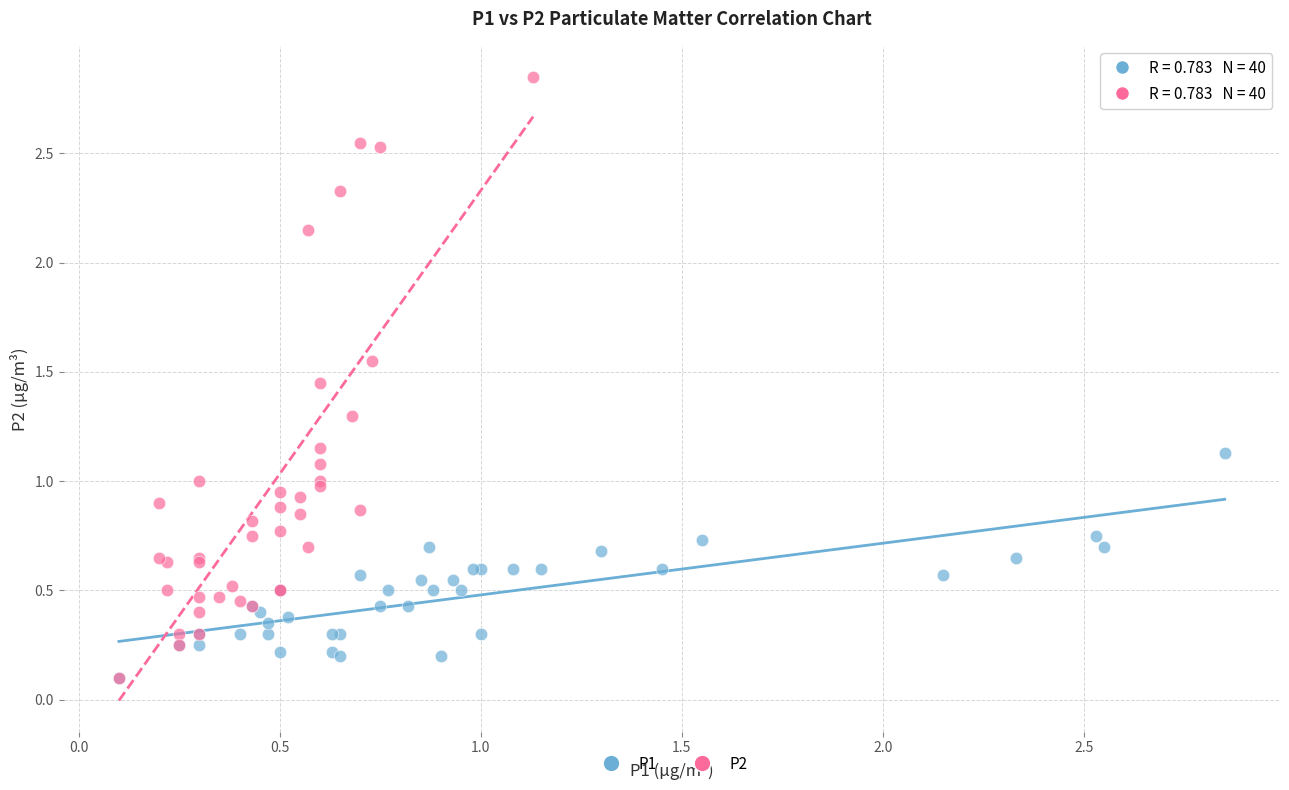

Which series contains the highest Y value?

P2